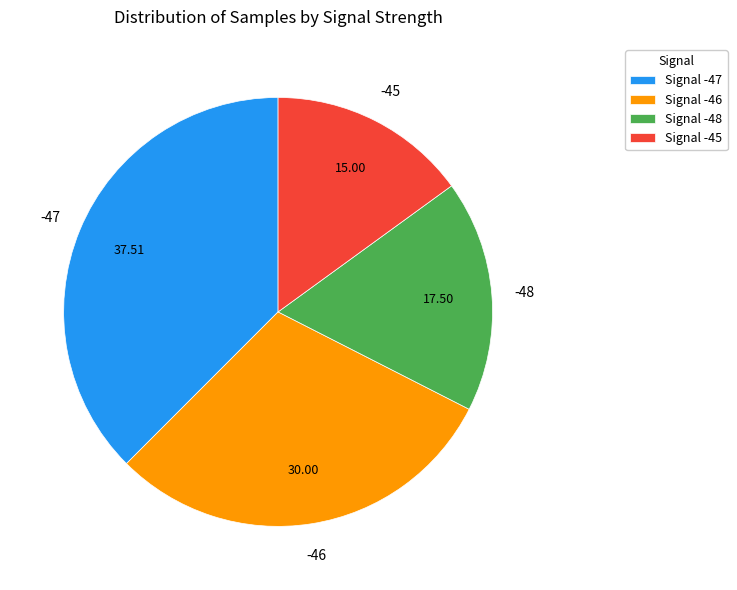

Combined, do Signal -48 and Signal -47 account for over 50%?

Yes